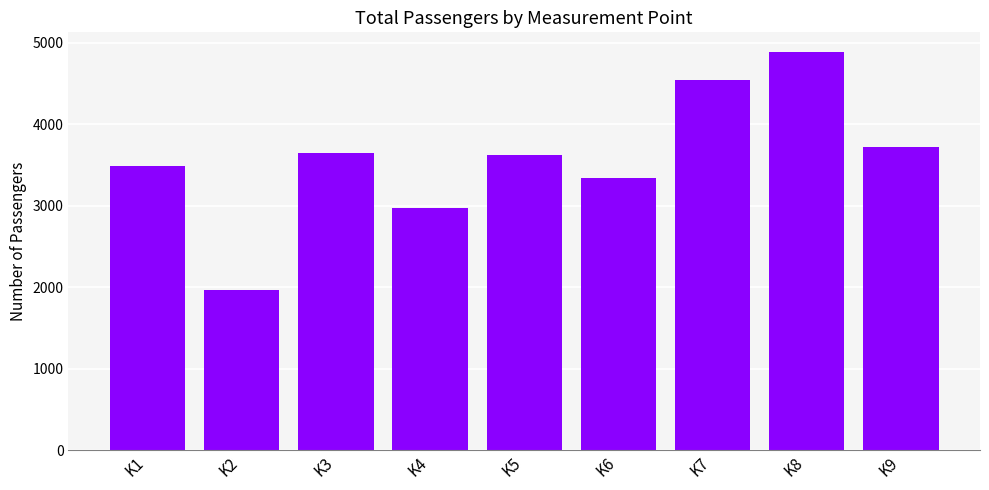

What is the change in value from K4 to K5?

+653